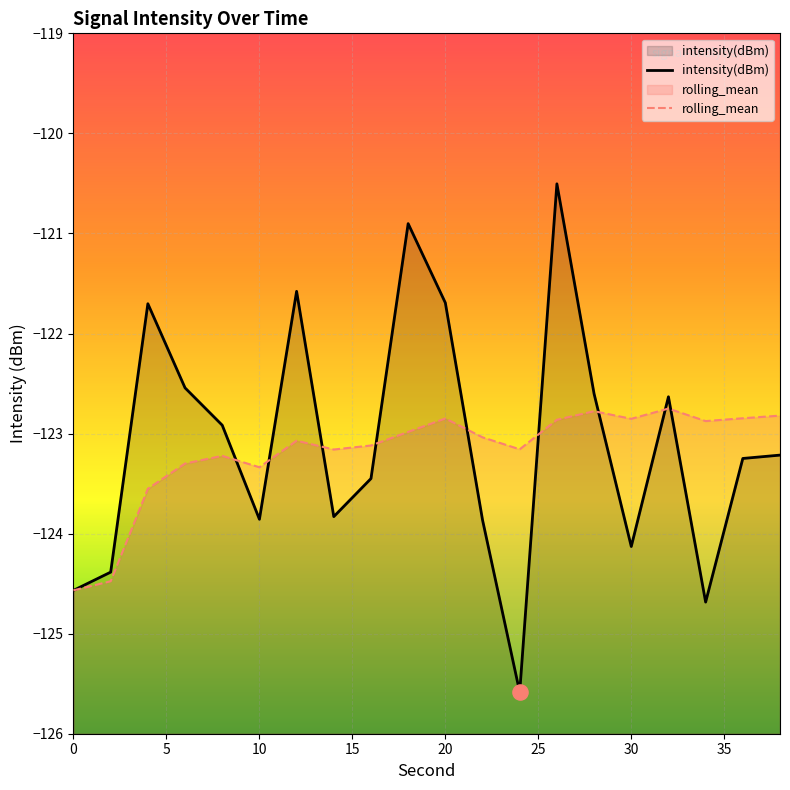

Which series reaches the minimum Y coordinate?

intensity(dBm)